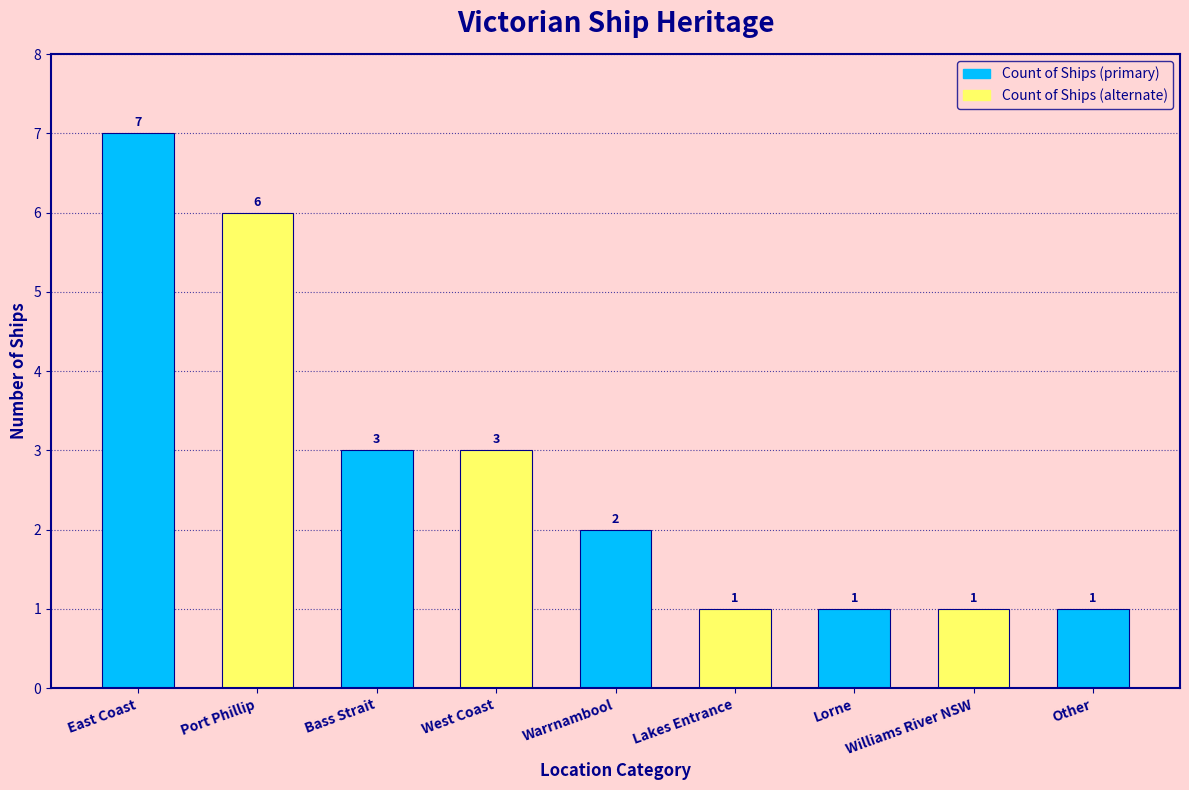

What is the value of the 7th bar from the left?

1